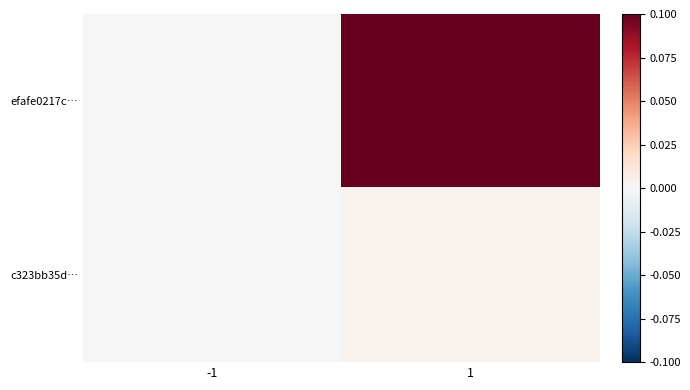

At which category is the sum across all series the highest?

1